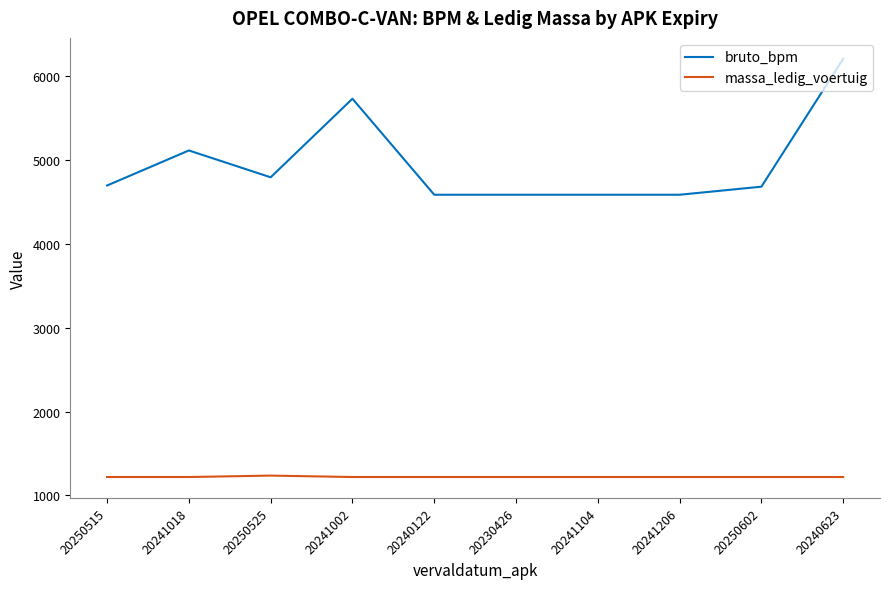

The value of bruto_bpm at 20230426 is 4586. True or false?

True